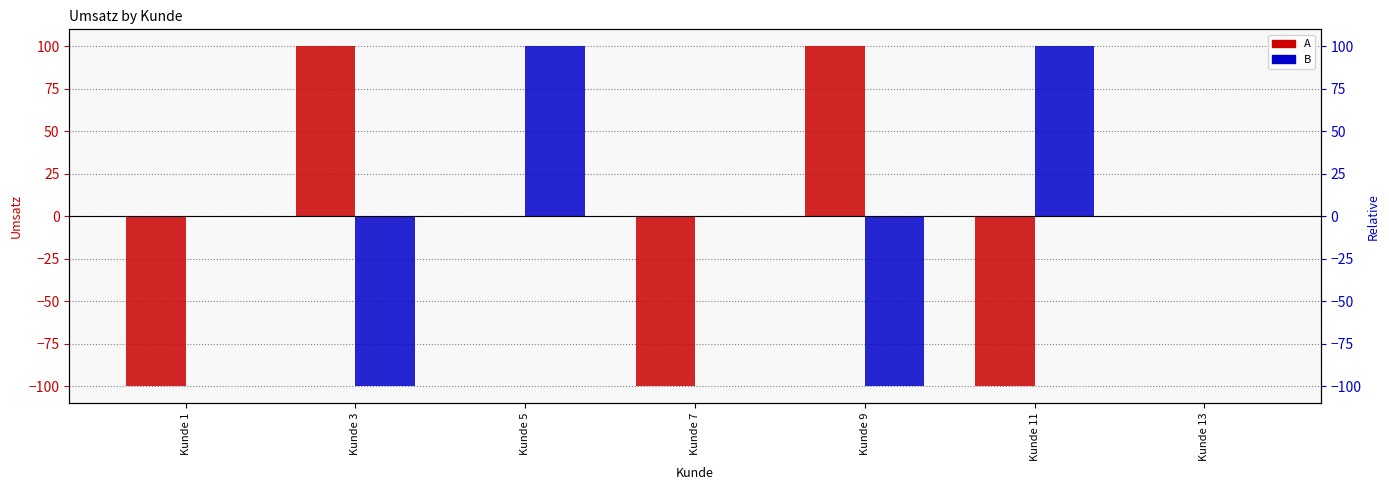

How many series are shown in this chart?

2